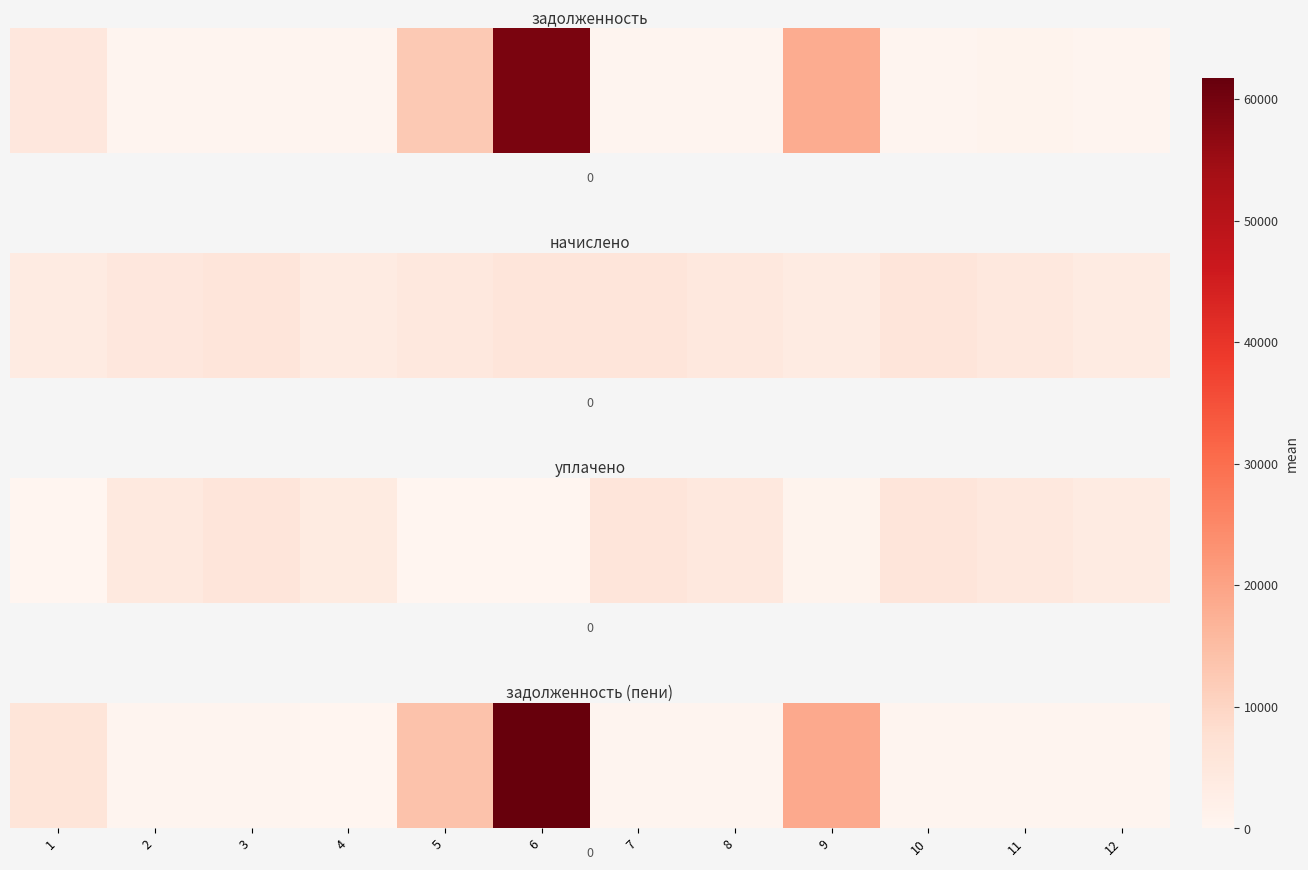

The value at 10 is 114.6. True or false?

False